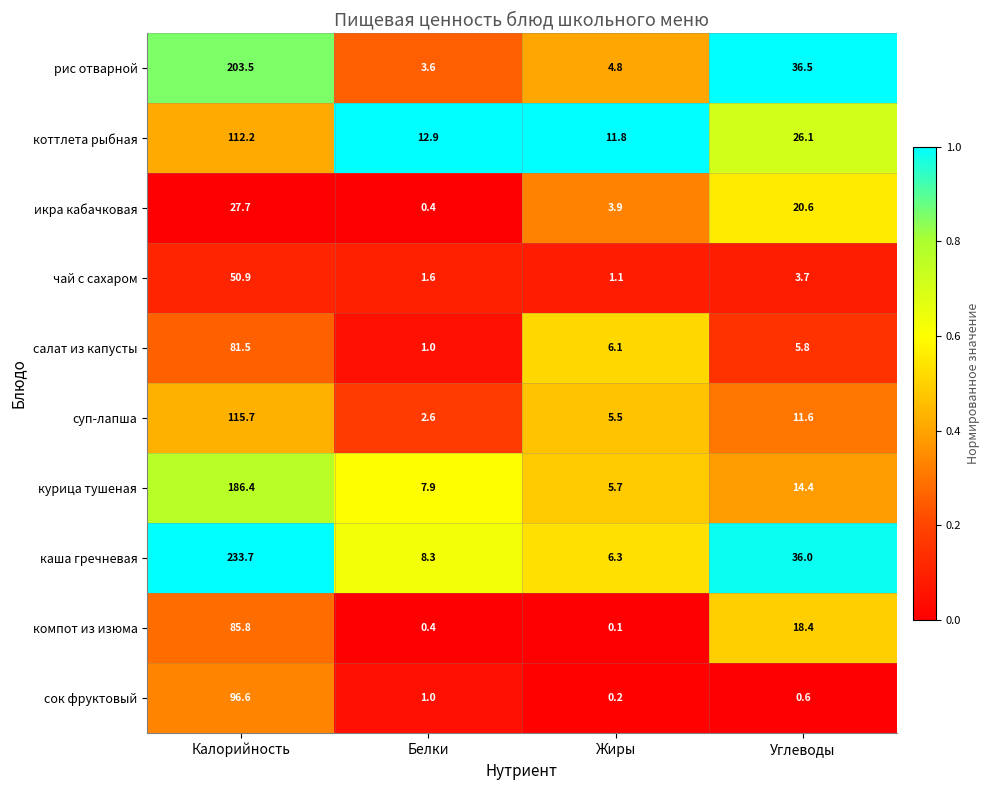

The каша гречневая series shows 56.6 at Калорийность. True or false?

False